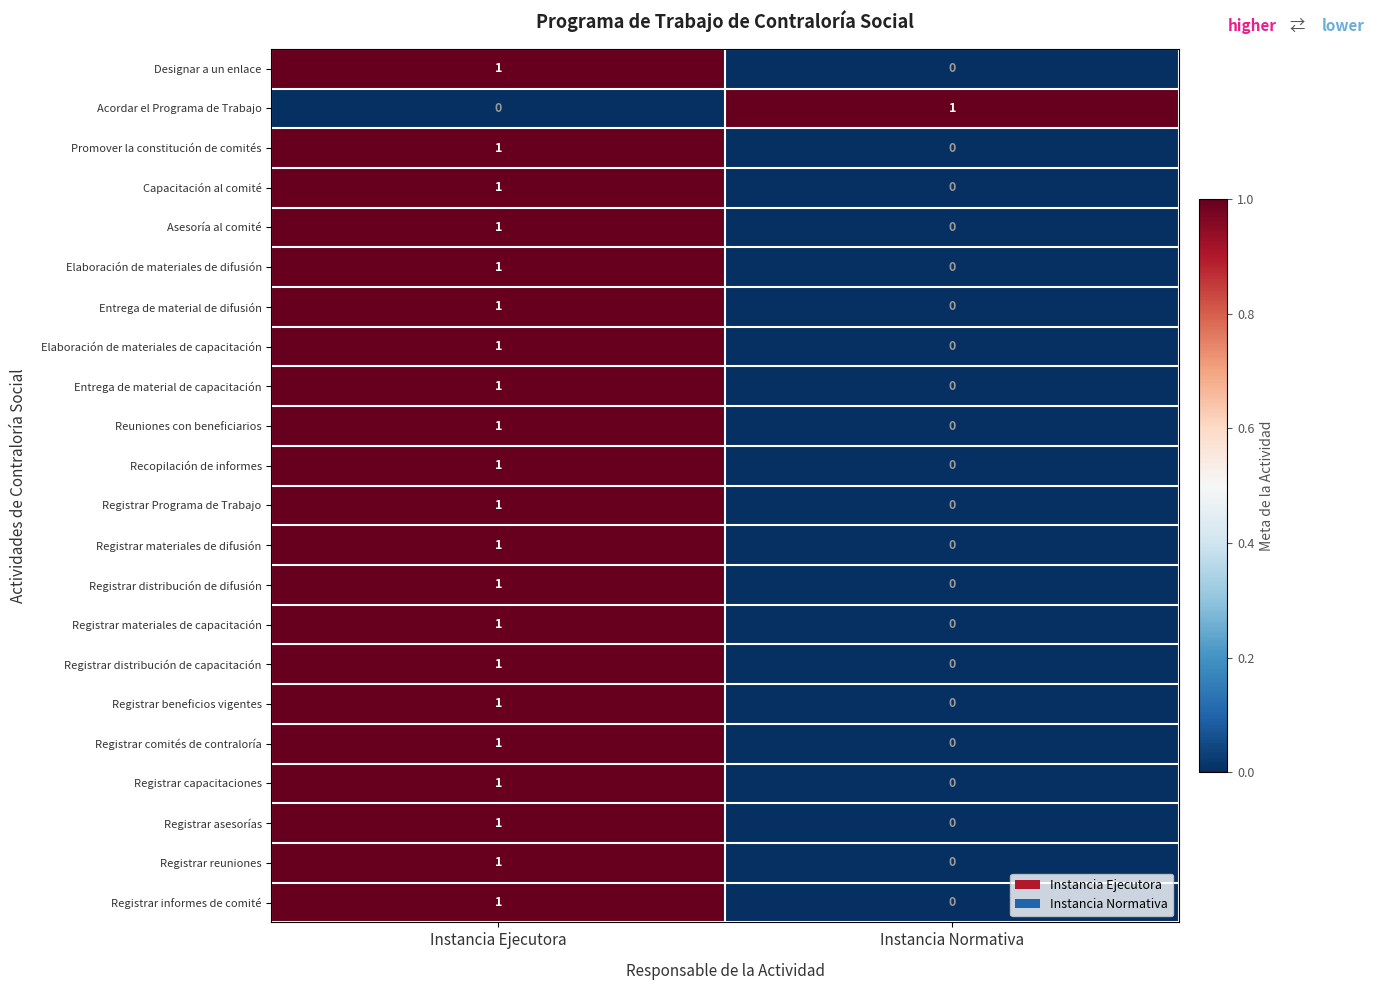

Is it true that Promover la constitución de comités equals 1 at Instancia Ejecutora?

True